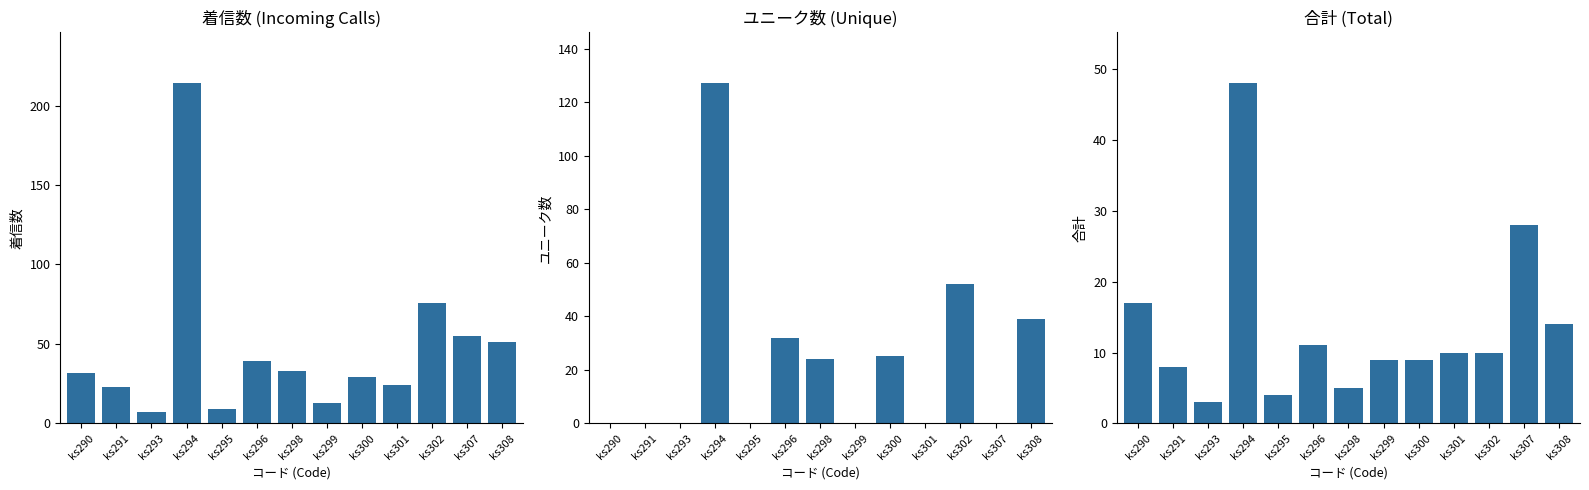

At which label is 着信数 closest to 110?

ks302